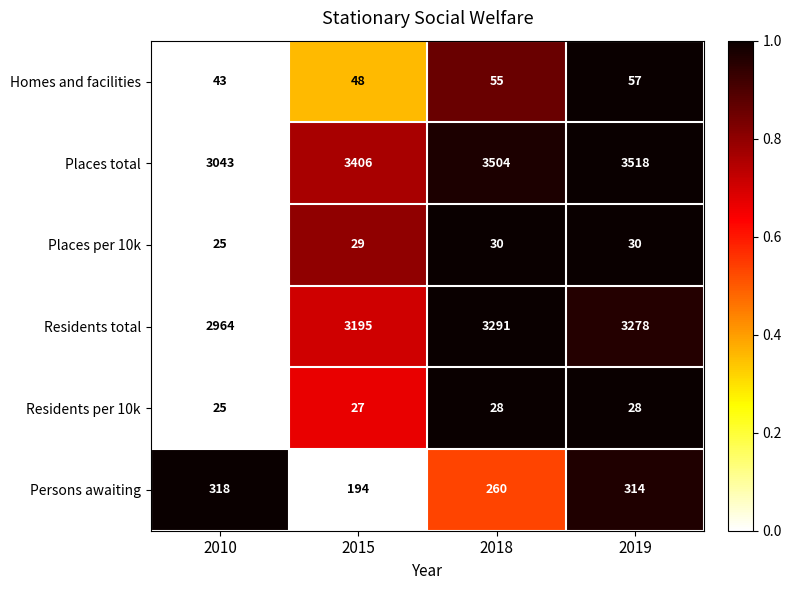

Which series has the largest range (max minus min)?

Places total